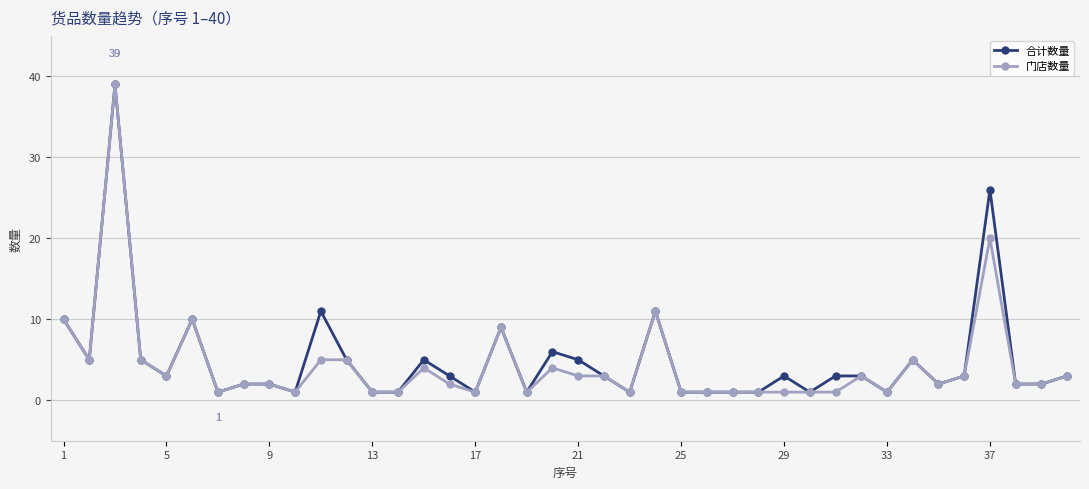

True or false: 合计数量 has more than 1 interior local peaks.

True